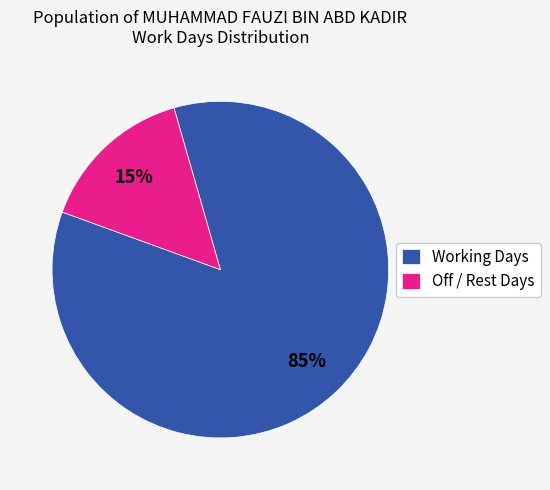

To the nearest percent, what percentage of the pie is Working Days?

85%